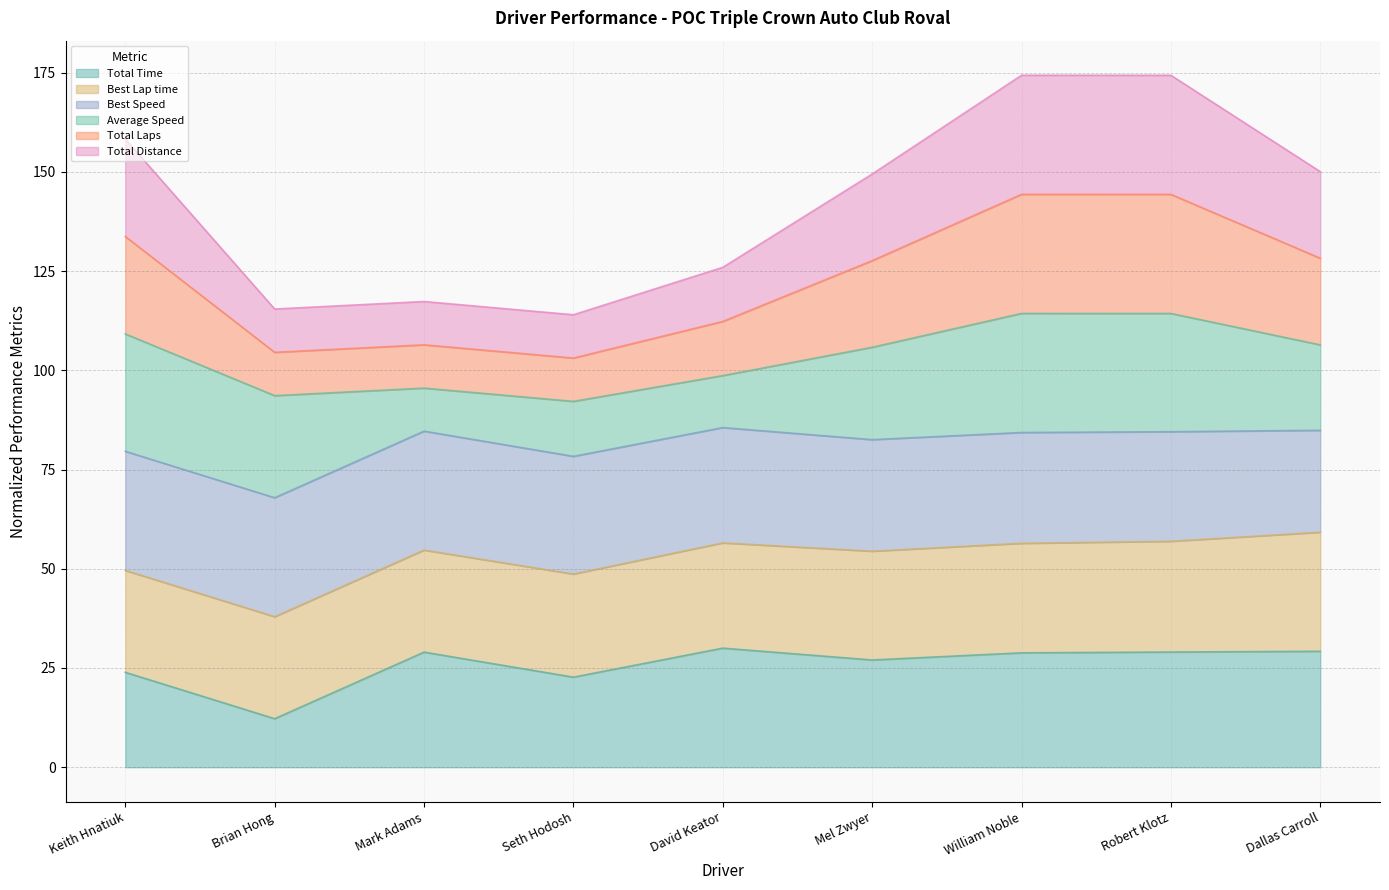

Does the chart have visible grid lines?

Yes